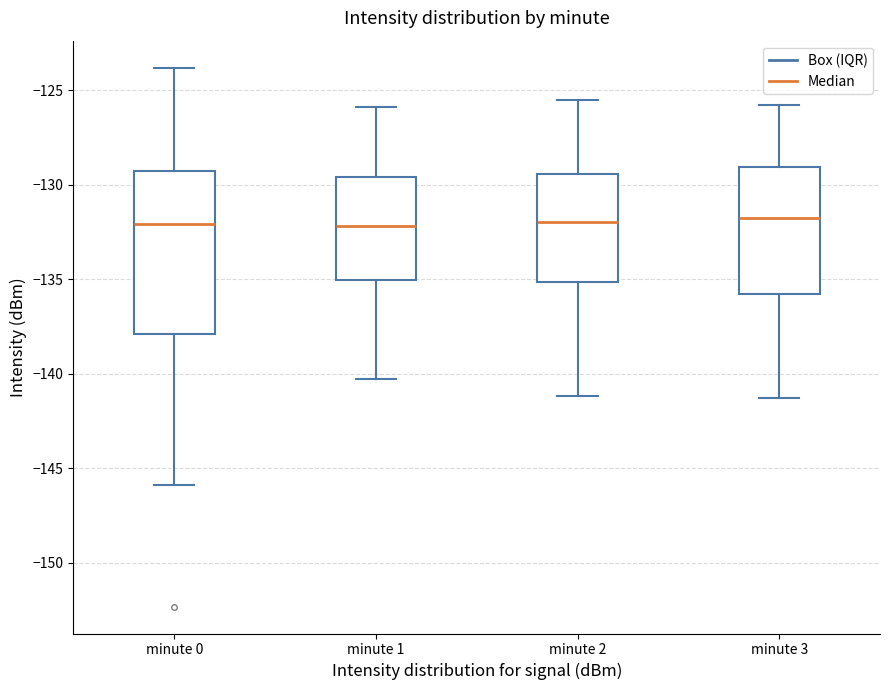

Reading left to right, read every box against the y-axis: the position of its median line, the range the box covers, and the ends of its whiskers. The values are not printed on the chart, so give them approximately, as read against the axis.

minute 0: median -132.0, box -138.0 to -129.5, whiskers -146.0 to -124.0
minute 1: median -132.0, box -135.0 to -129.5, whiskers -140.5 to -126.0
minute 2: median -132.0, box -135.0 to -129.5, whiskers -141.0 to -125.5
minute 3: median -131.5, box -136.0 to -129.0, whiskers -141.5 to -126.0